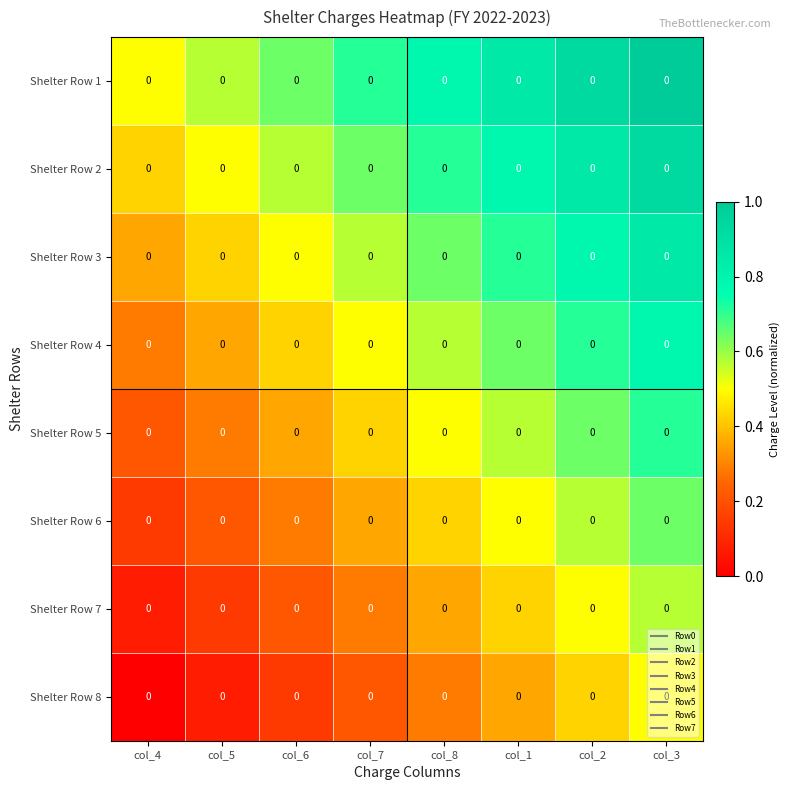

Is it true that Shelter Row 1 equals 0.8 at col_8?

True